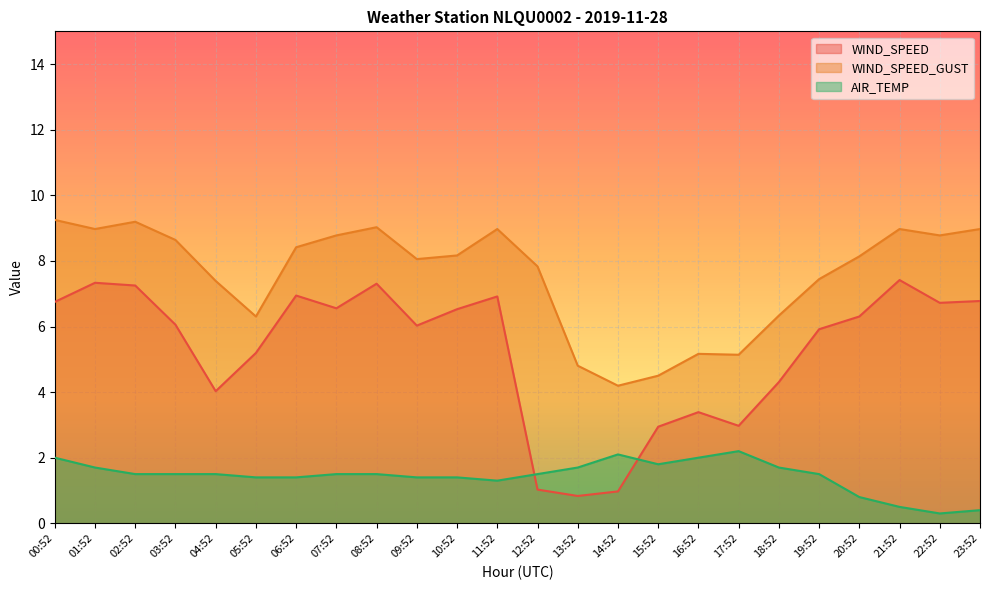

What is the difference between the AIR_TEMP values at 04:52 and 05:52?

0.1